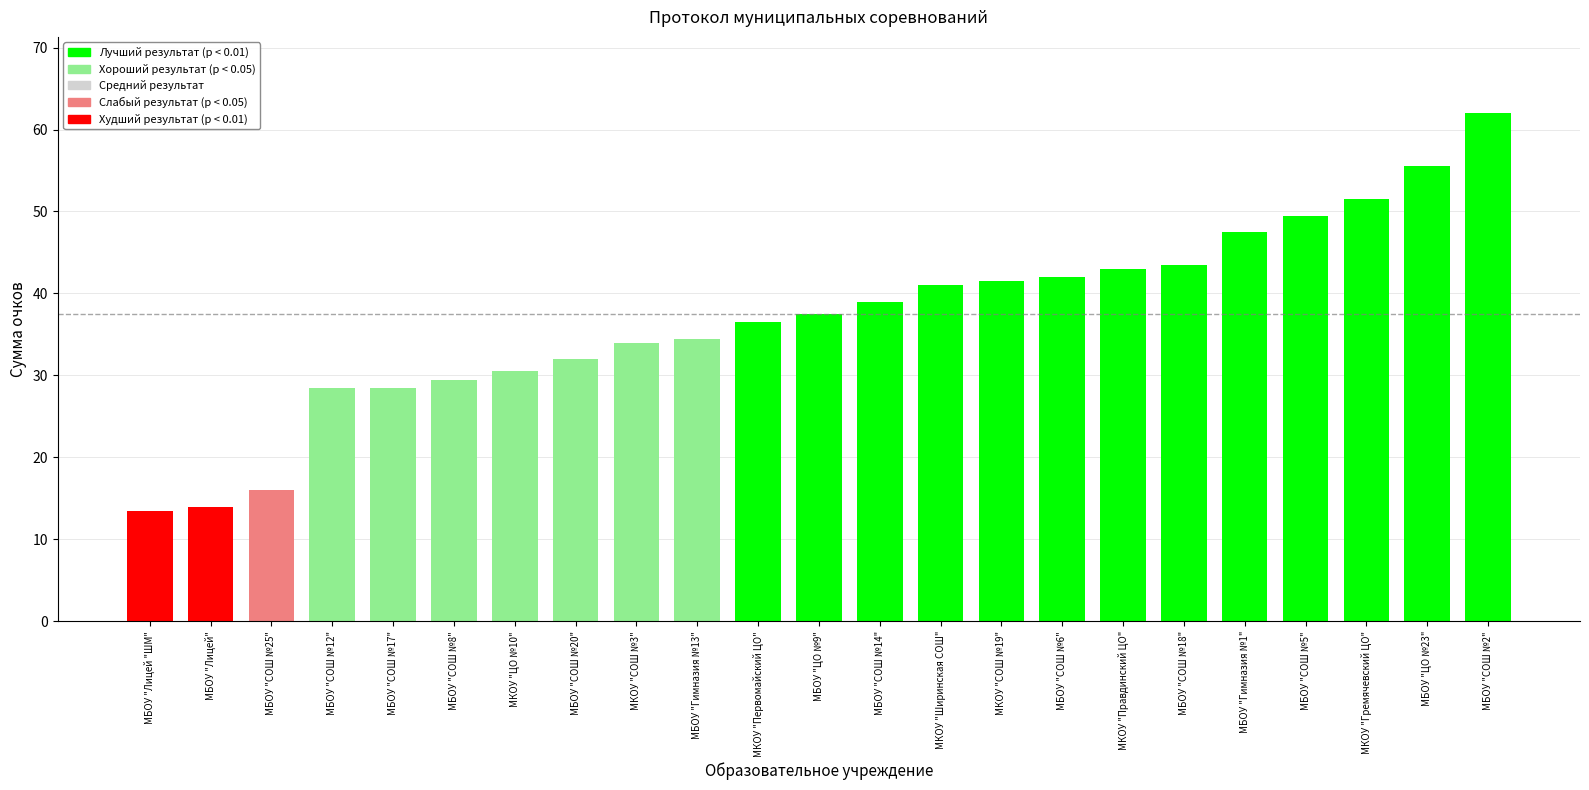

What is the minimum value shown in the chart?

13.5